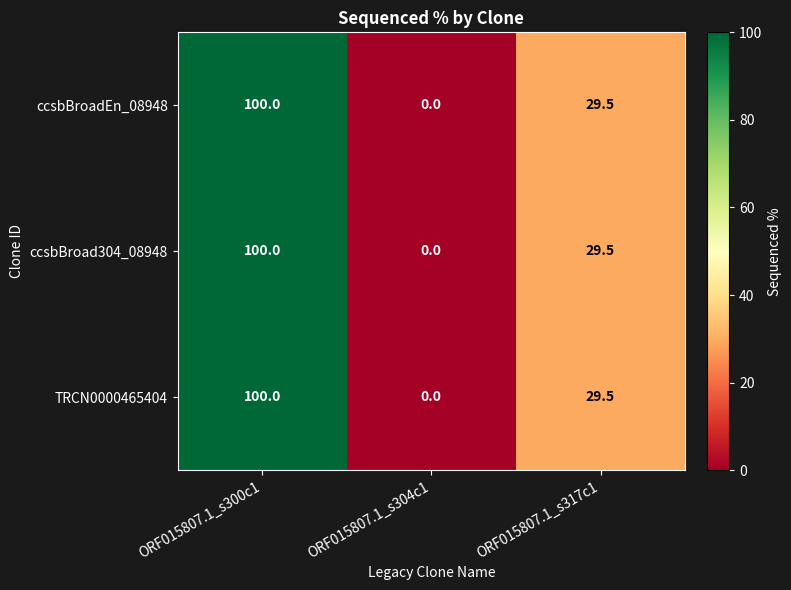

The value of TRCN0000465404 at ORF015807.1_s317c1 is 51.8. True or false?

False